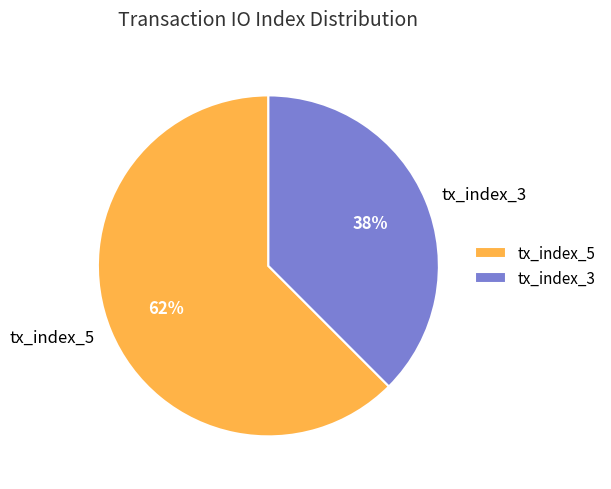

Count the number of slices in the pie.

2